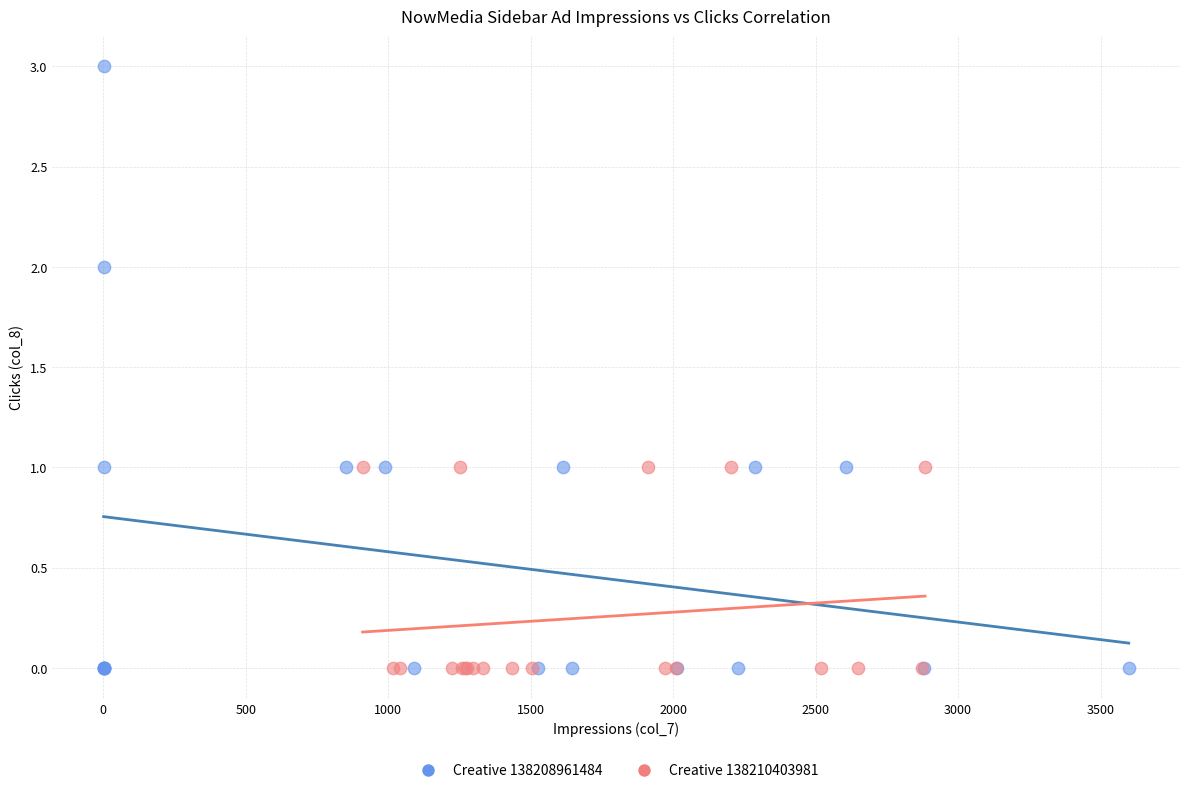

Which series has the largest Y range (max minus min)?

Creative 138208961484